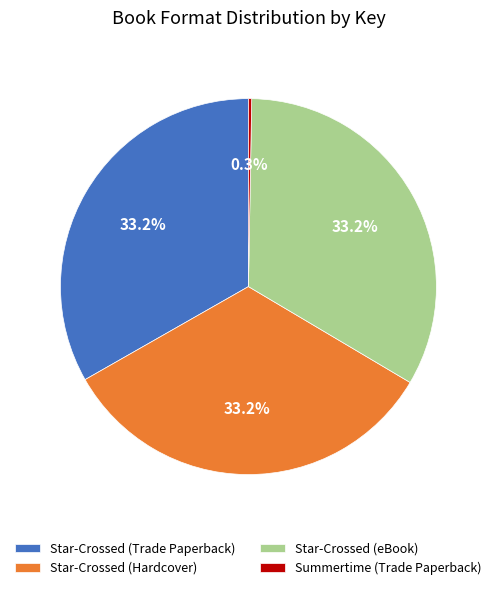

Does Star-Crossed (eBook) represent more than half of the total?

No